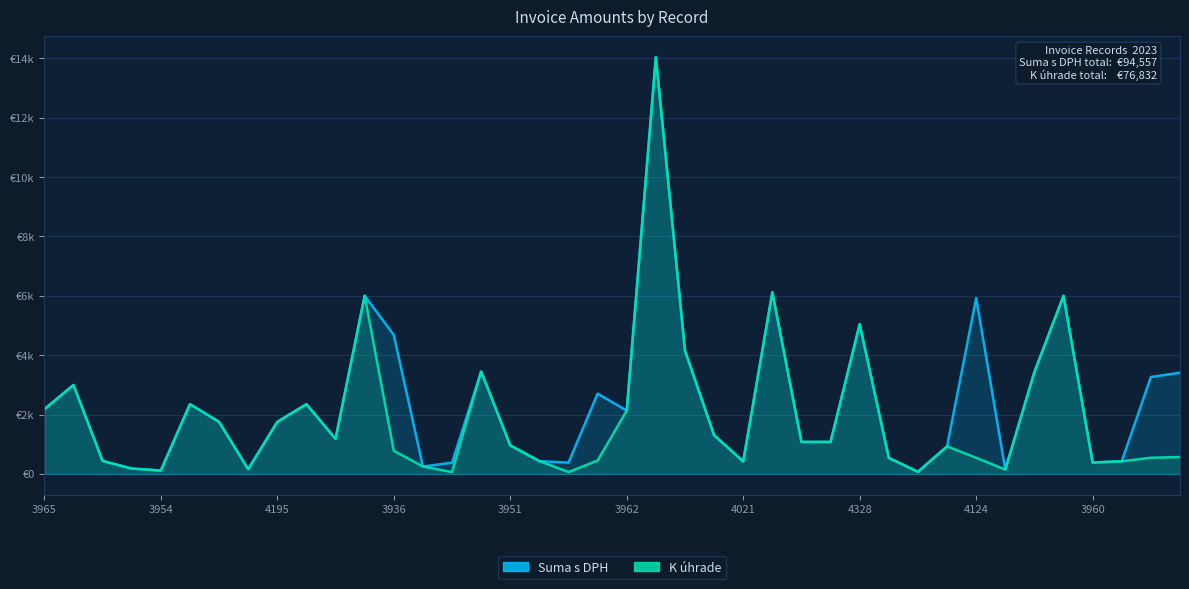

Which has a higher value, 2023004325 or 2023003943?

2023004325